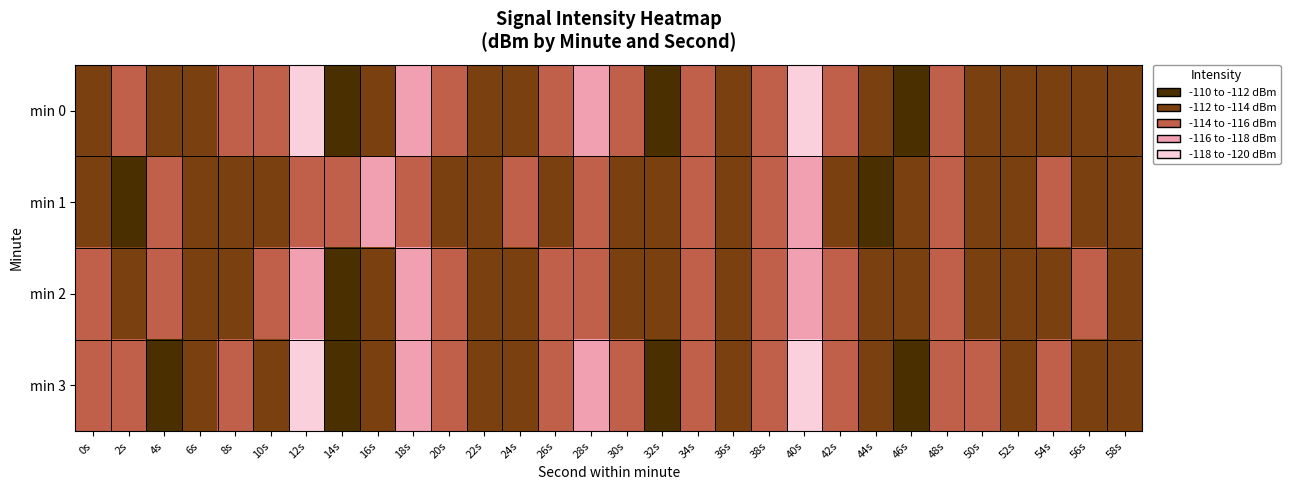

Which series has the largest total across all categories?

min 3